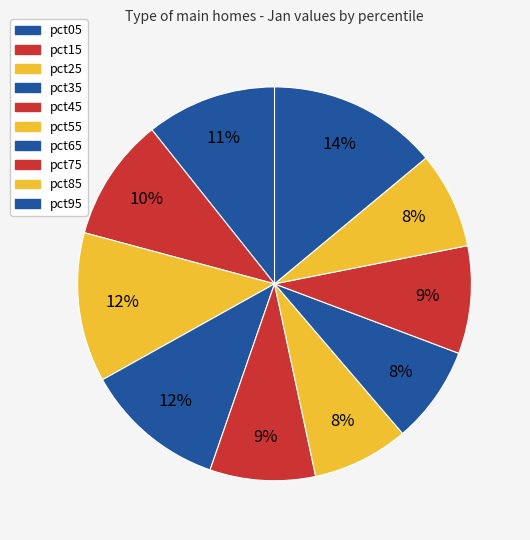

To the nearest percent, what is the average slice percentage?

10%